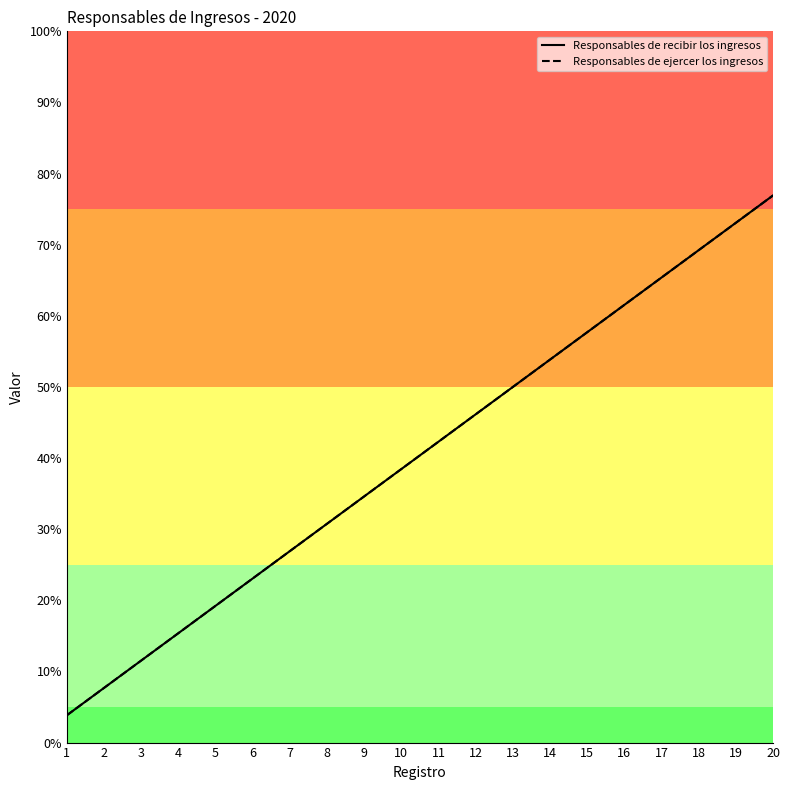

What is the minimum value shown in the chart?

1